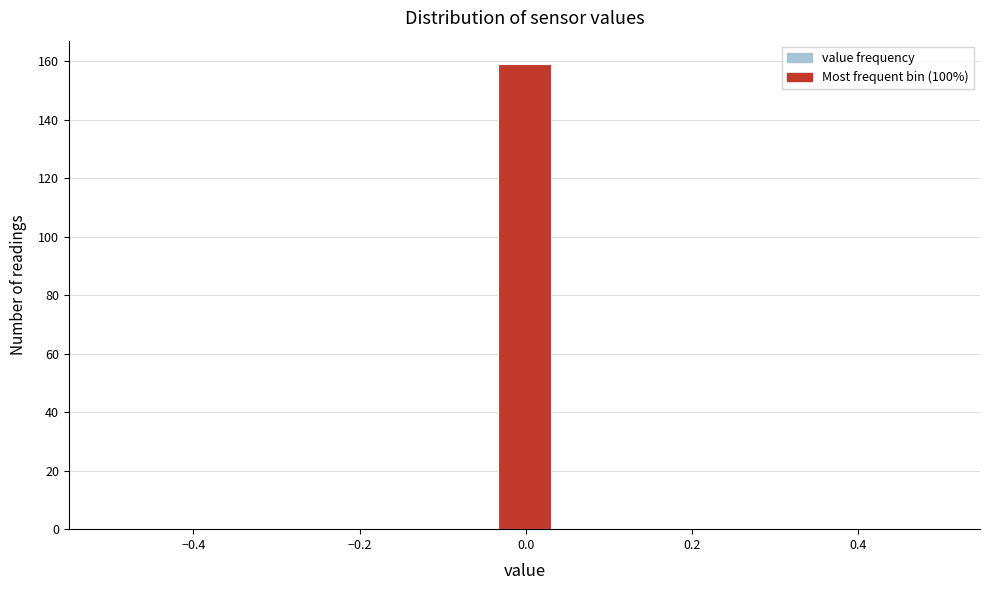

Around what value on the x-axis is the tallest bar? Give the approximate position of its centre, as read against the axis.

0.00